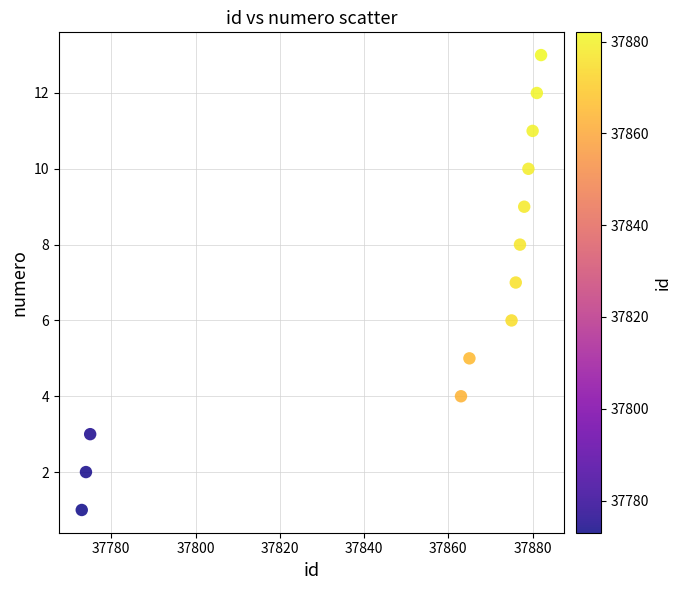

What is the range of Y values (max minus min)?

12